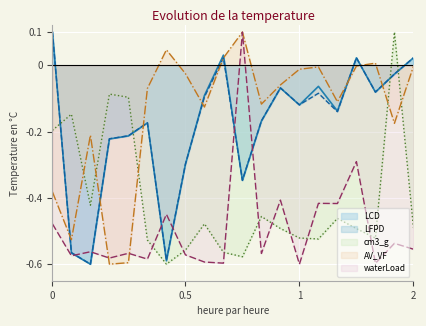

True or false: LCD and cm3_g intersect in this chart.

True